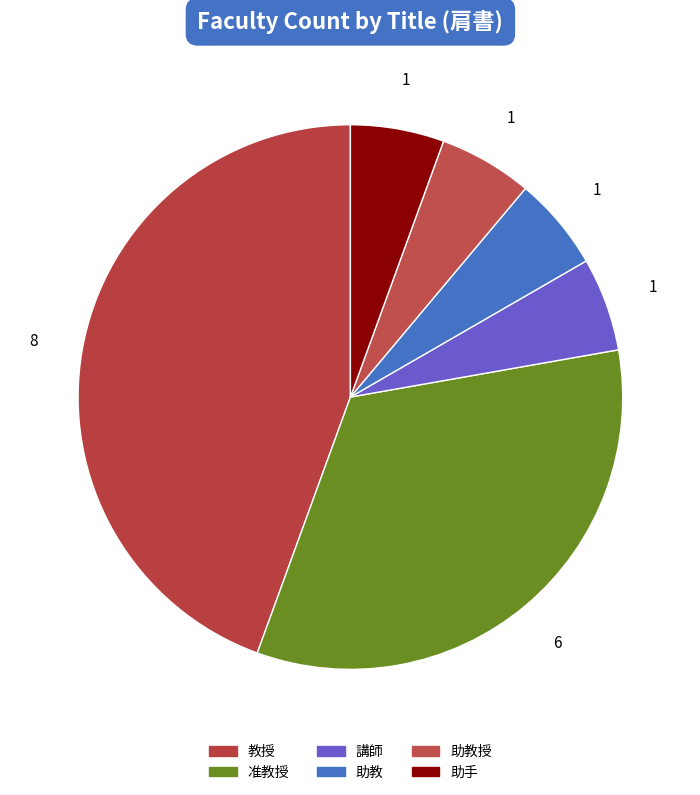

Approximately how many times larger is the value at 講師 compared to 助教?

1.0